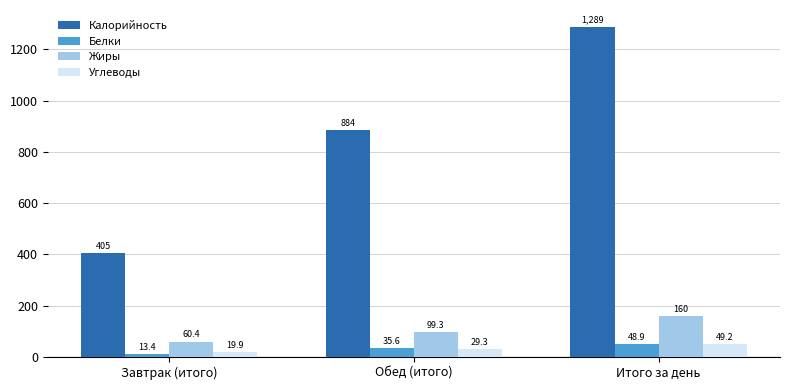

At which label is Белки closest to 31?

Обед (итого)